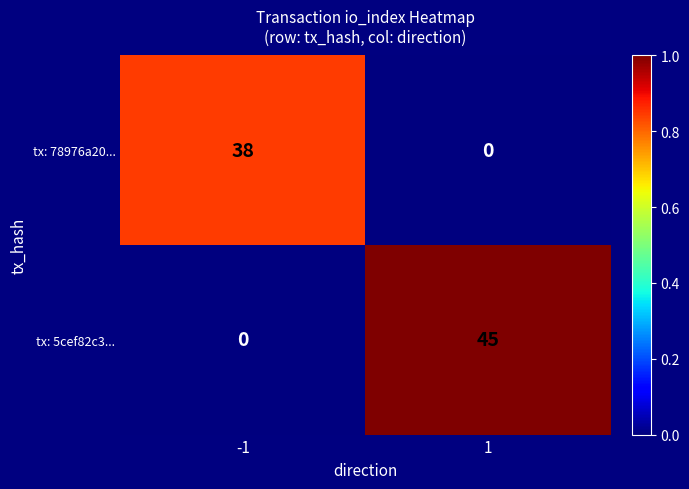

What is the sum of the tx: 78976a20... values at 1 and -1?

38